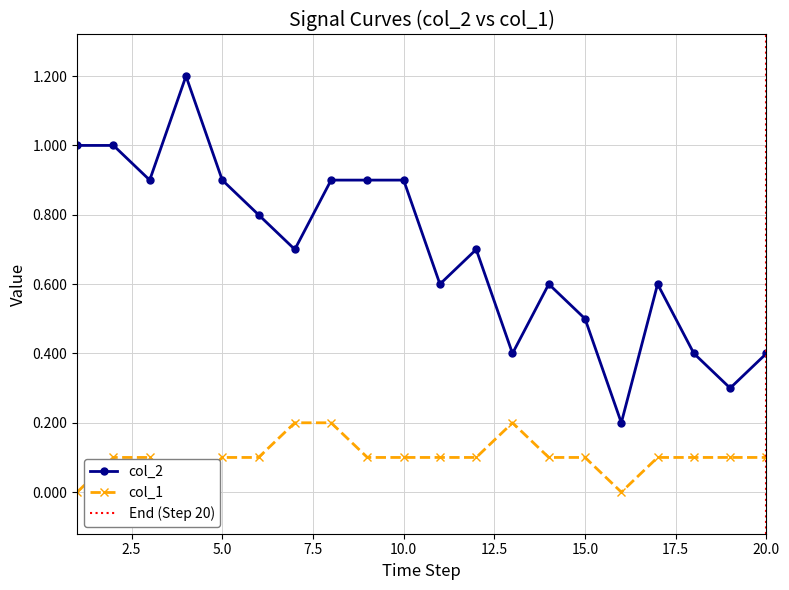

Is it true that col_2 equals 0.9 at 5.0?

True